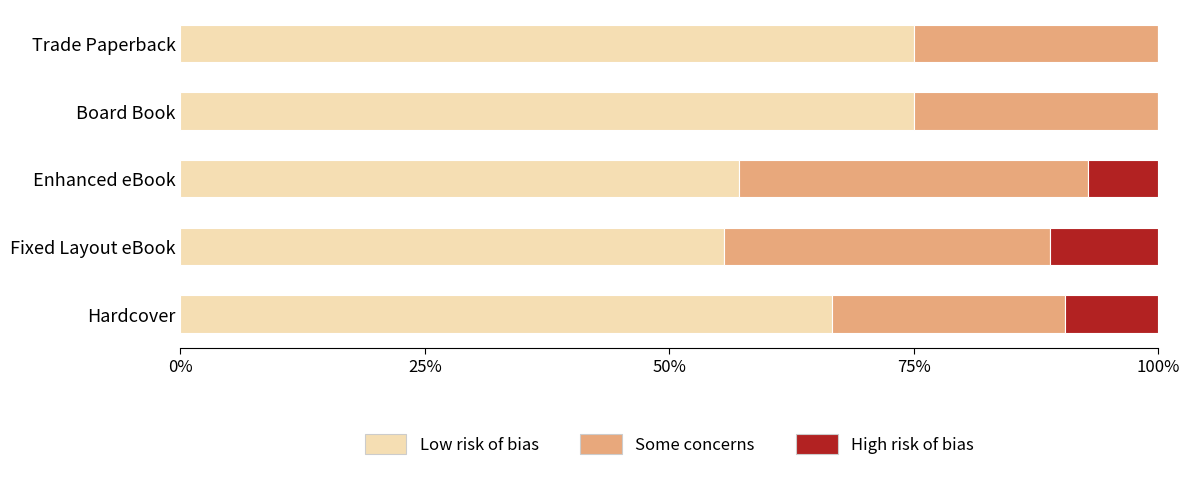

What is the average value of the Low risk of bias series?

65.9